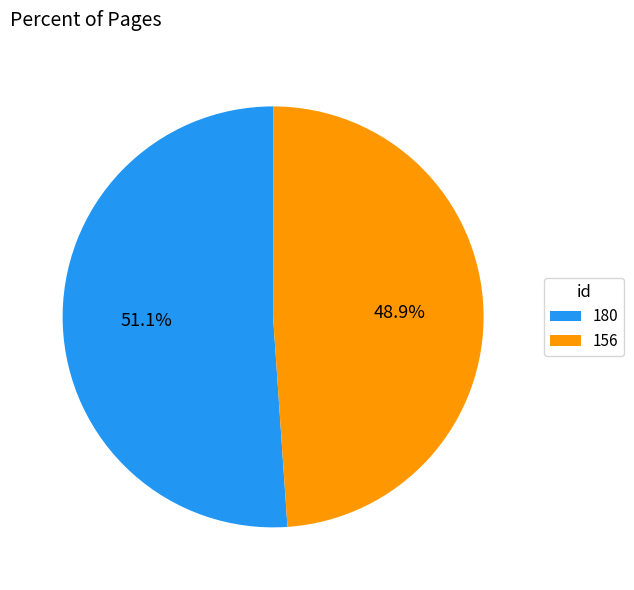

To the nearest percent, what percentage of the pie is 180?

51%